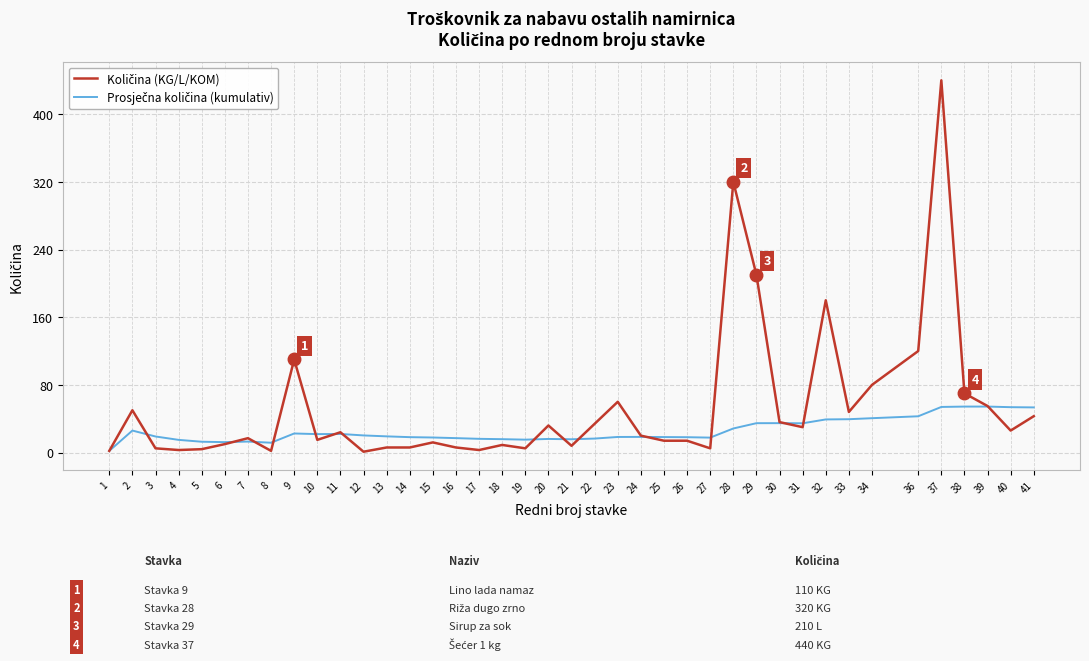

At which category does the chart reach its peak across all series?

37